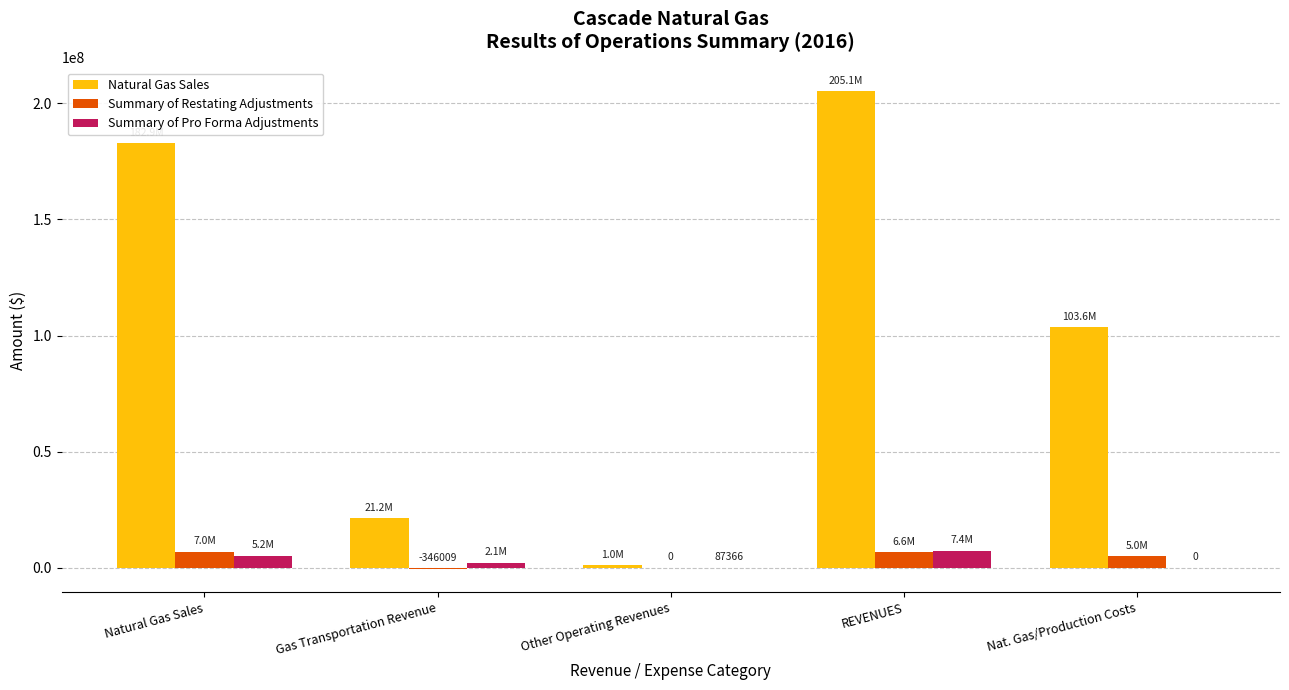

At which category is the sum across all series the highest?

REVENUES